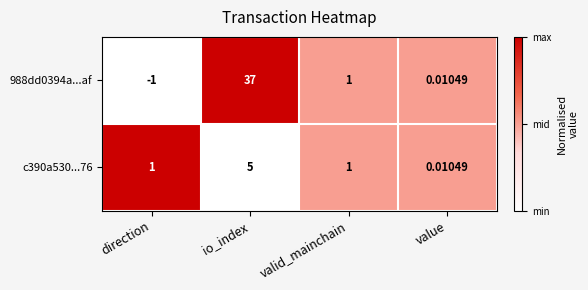

Which label corresponds to the smallest value in the chart?

direction